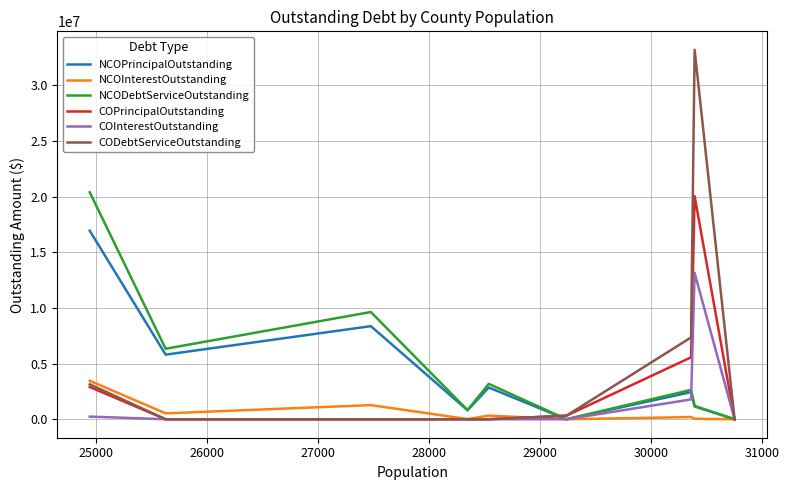

Which series has the widest spread of values?

CODebtServiceOutstanding